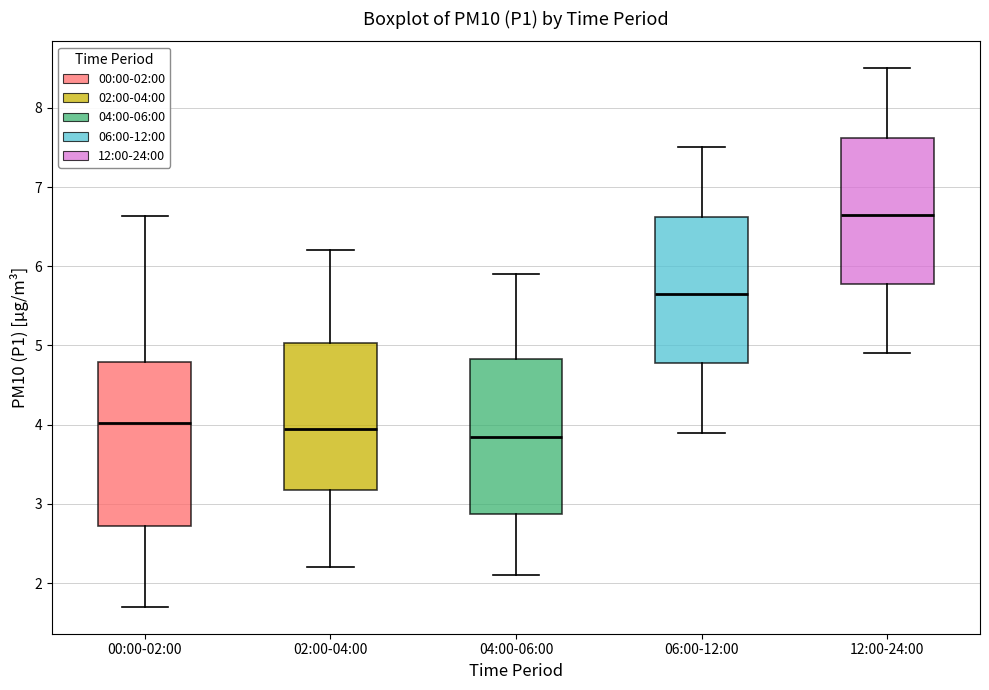

Where does the upper whisker of the box for 06:00-12:00 end on the y-axis? The values are not printed on the chart, so give them approximately, as read against the axis.

7.5